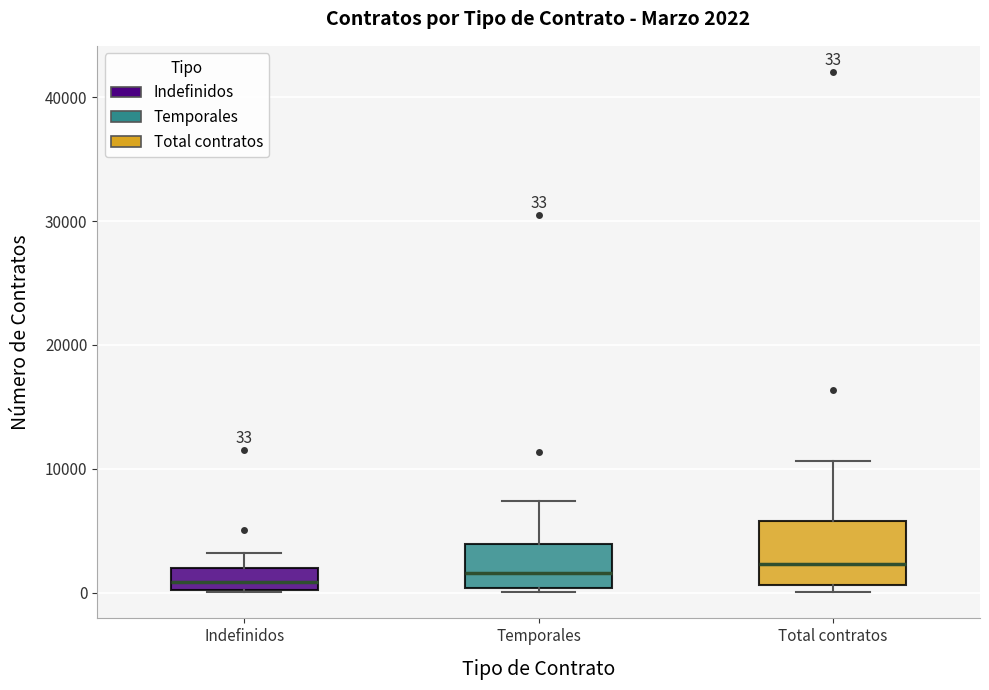

Comparing the boxes themselves (not the whiskers), which one is the tallest?

Total contratos